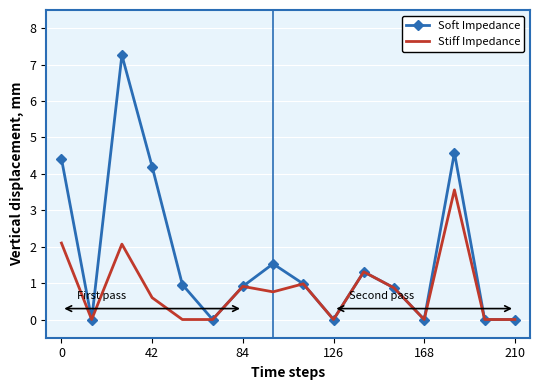

Count the number of data series in this chart.

2